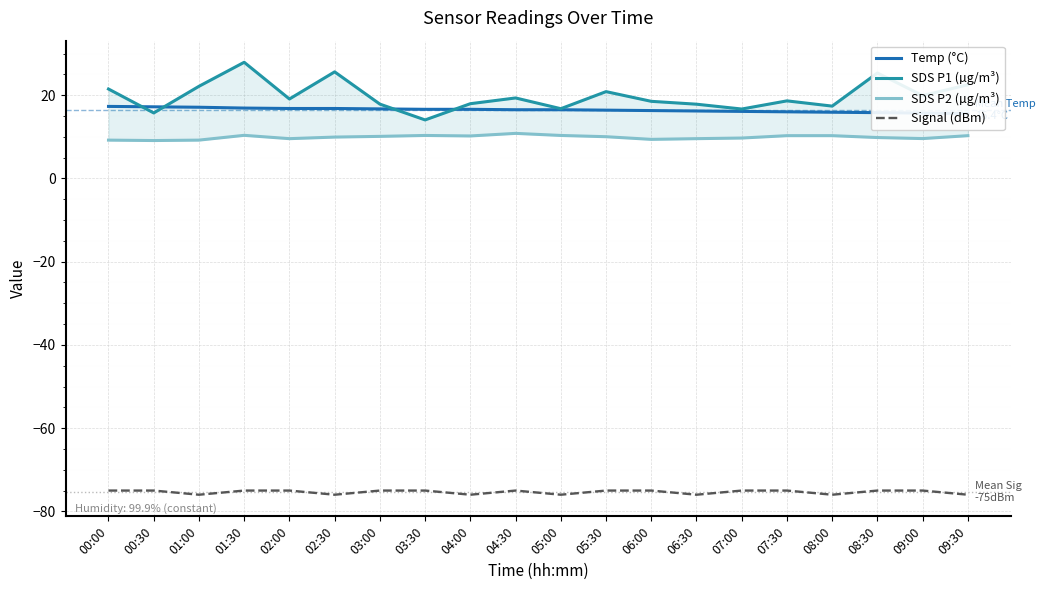

In SDS P1 (µg/m³), how many points are higher than both neighbors (excluding endpoints)?

6